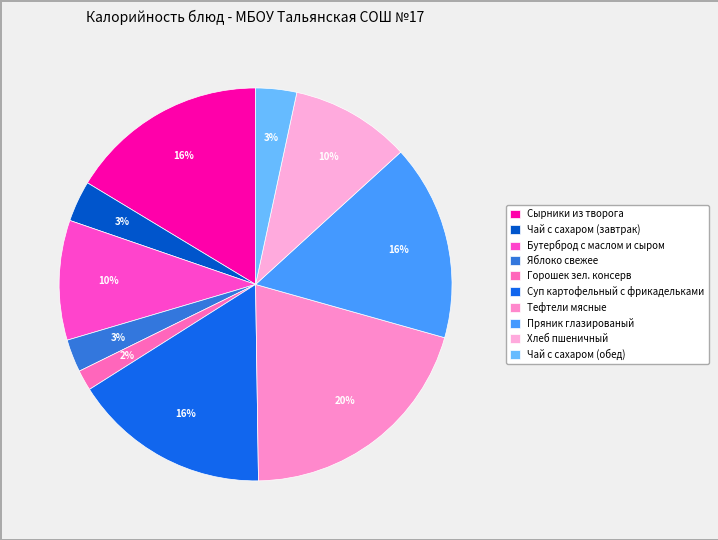

How many segments does this pie chart have?

10